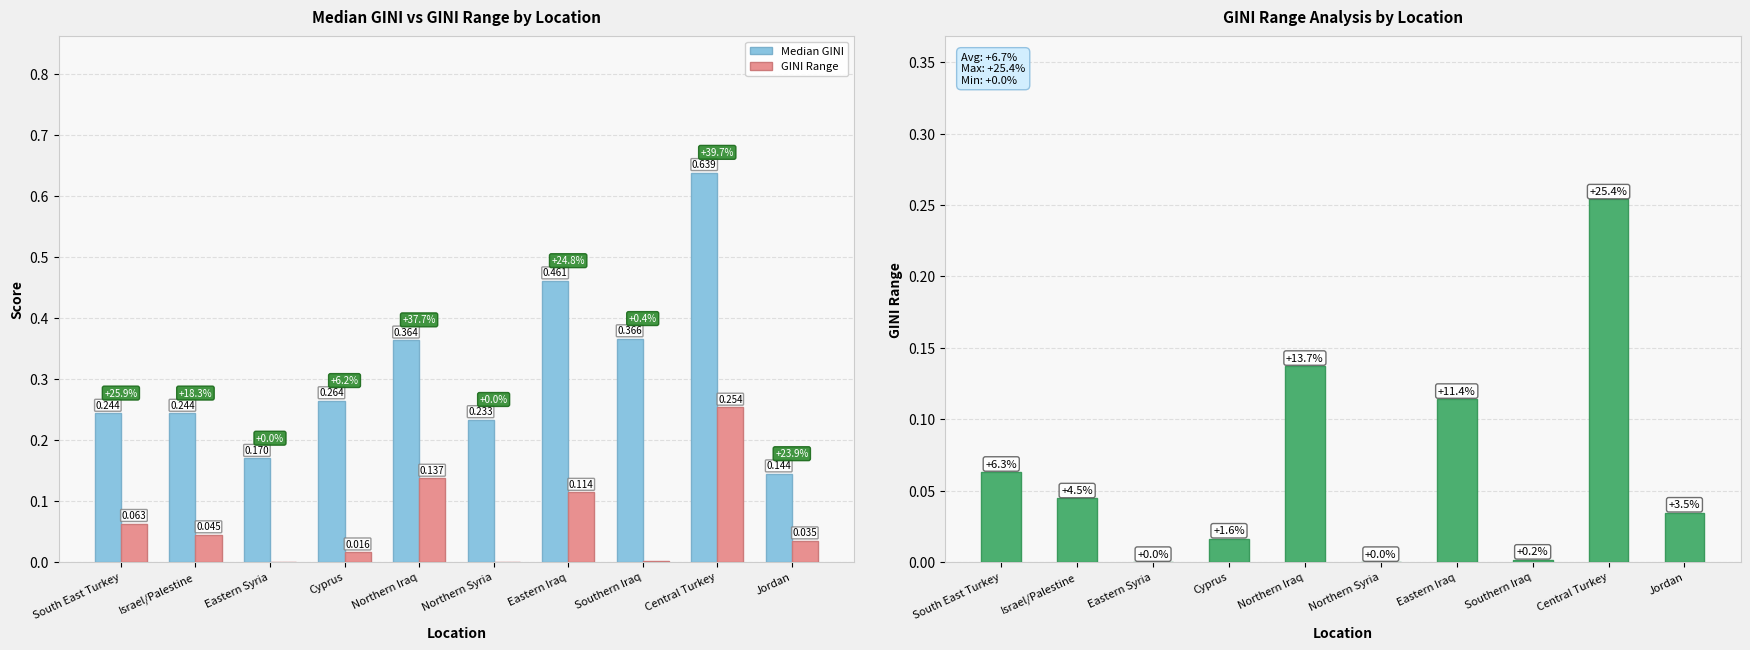

Which series has the widest spread of values?

Median GINI